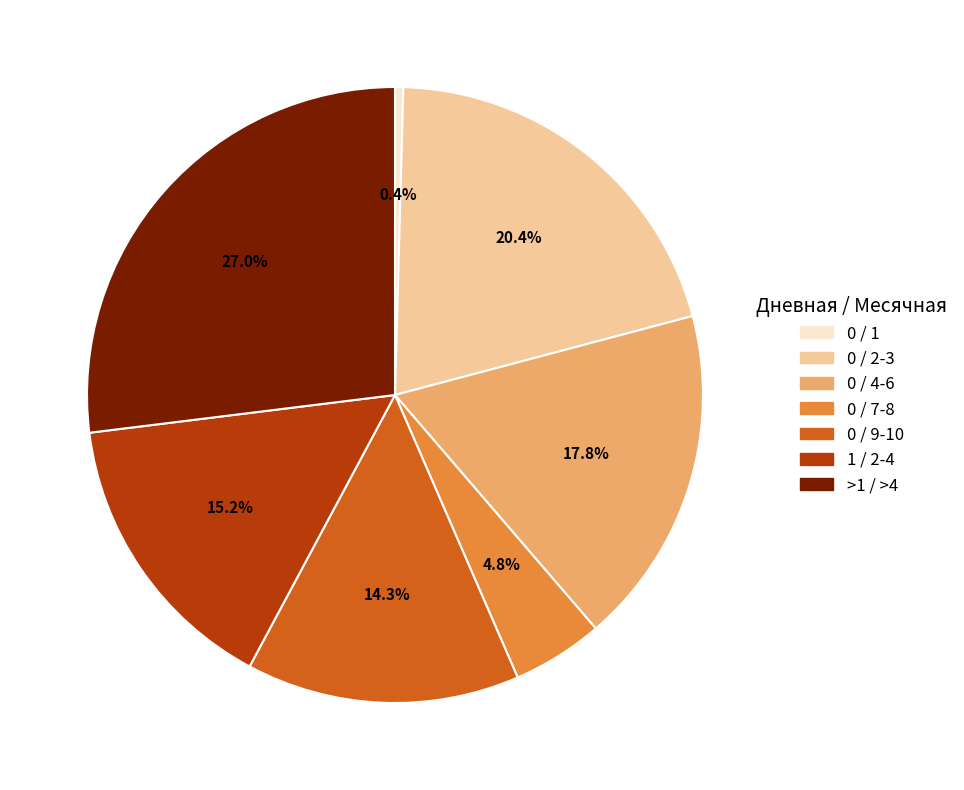

Which slice is the smallest?

0 / 1